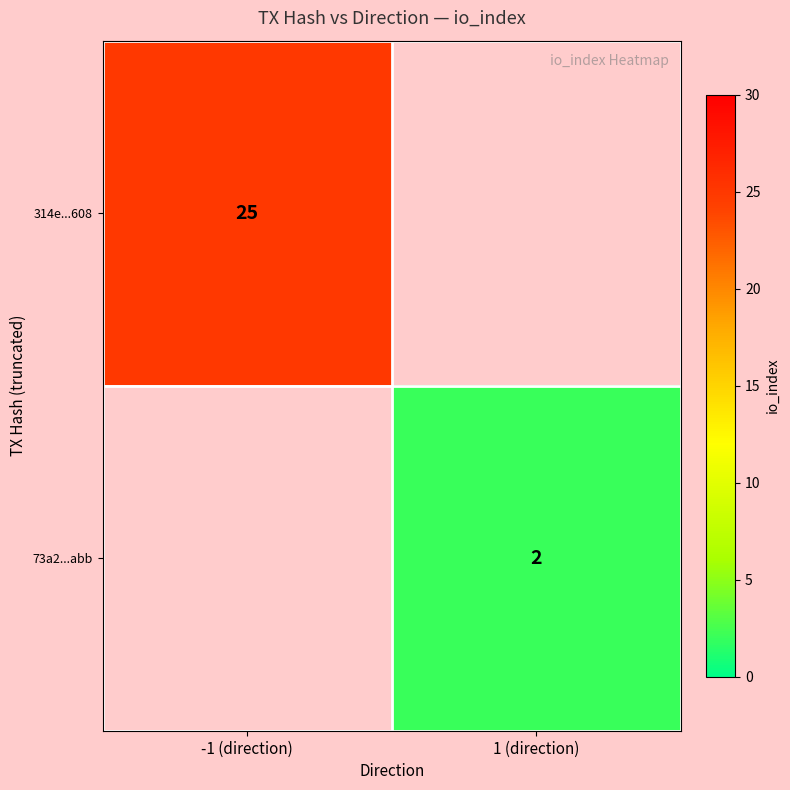

Is it true that 73a2...abb equals 2 at 1 (direction)?

True